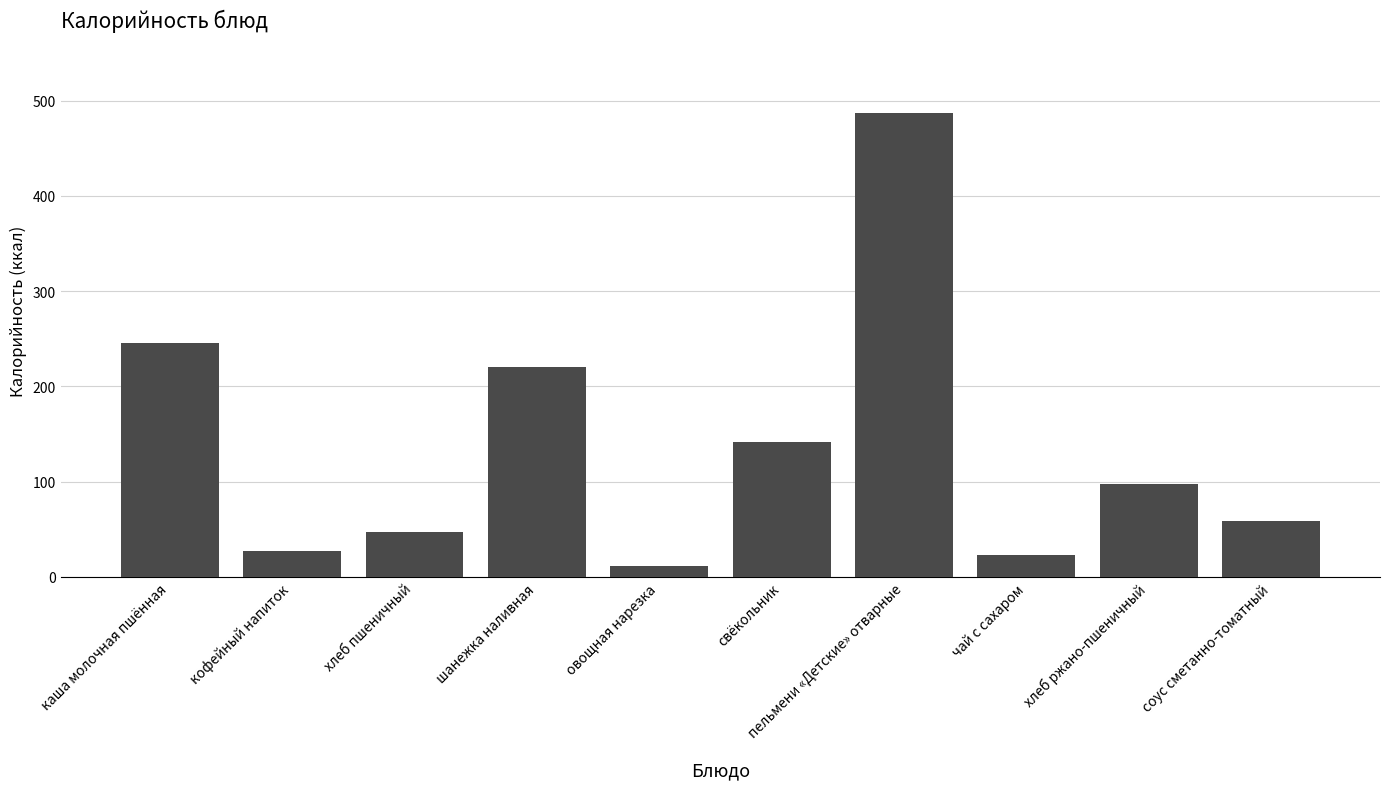

What is the difference between the second highest and minimum values?

233.9